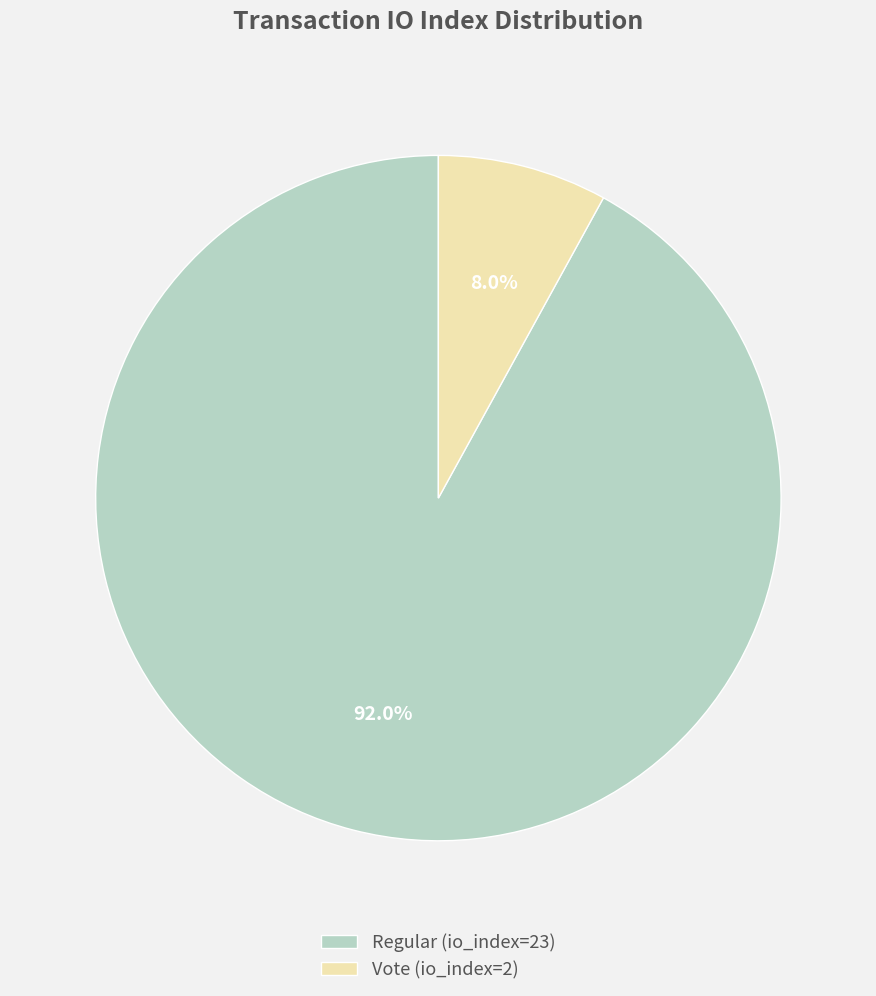

The Regular (io_index=23) slice represents 92% of the pie. True or false?

True